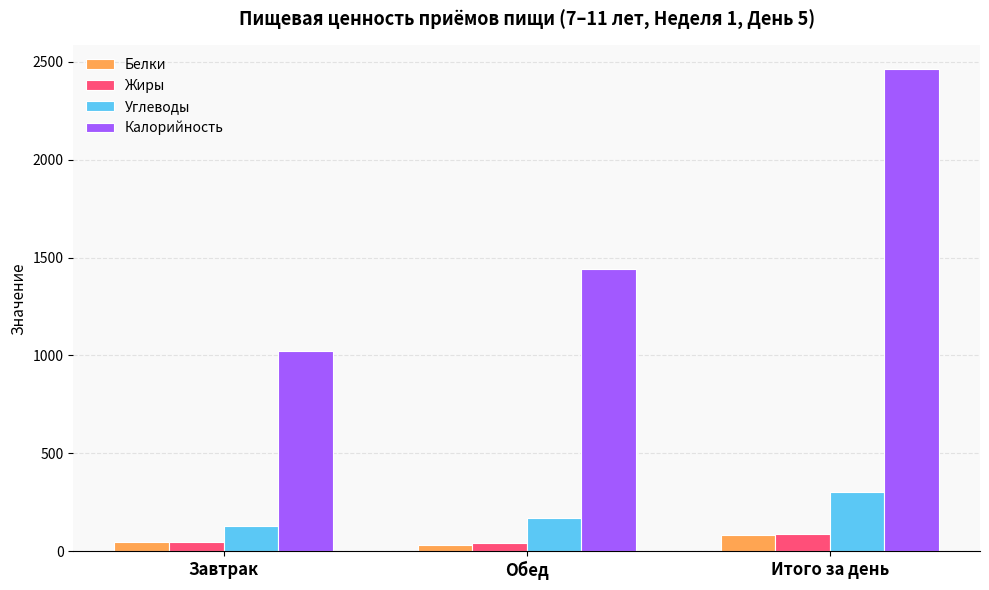

What is the spread (max minus min) of values at Обед?

1406.7